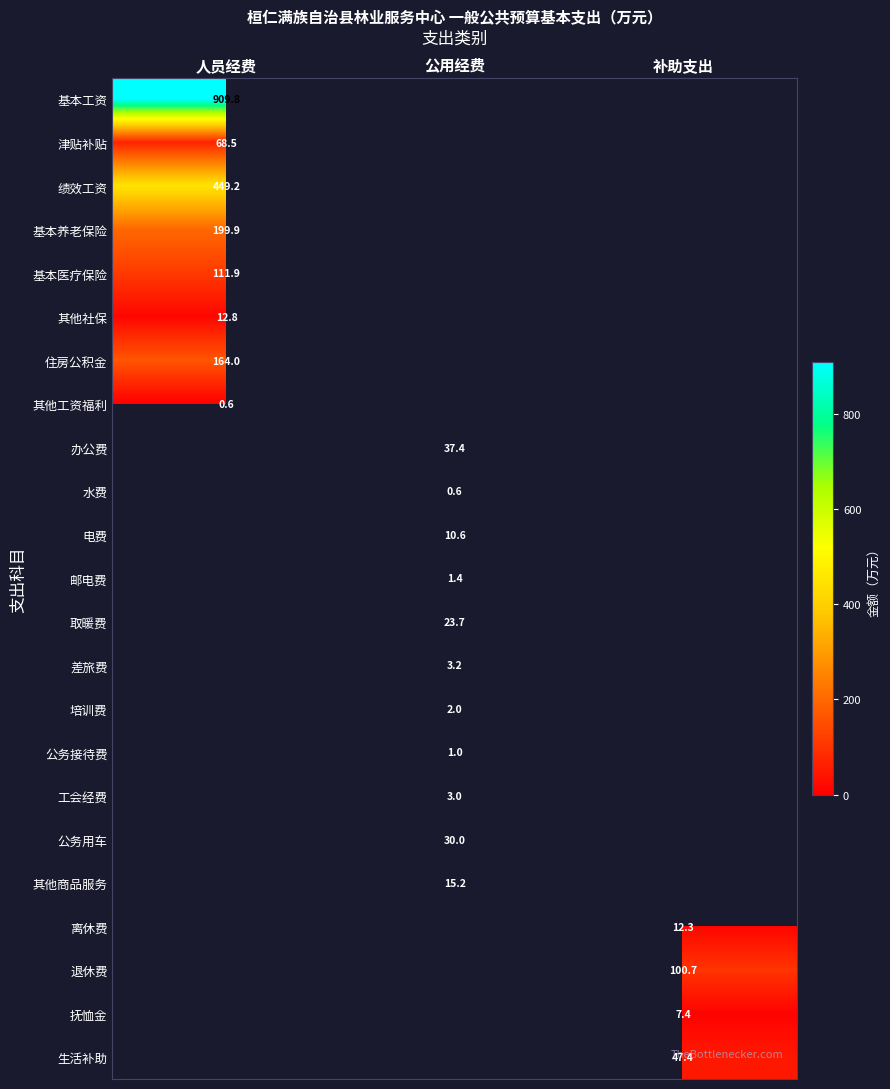

The 抚恤金 series shows 12.9 at 补助支出. True or false?

False